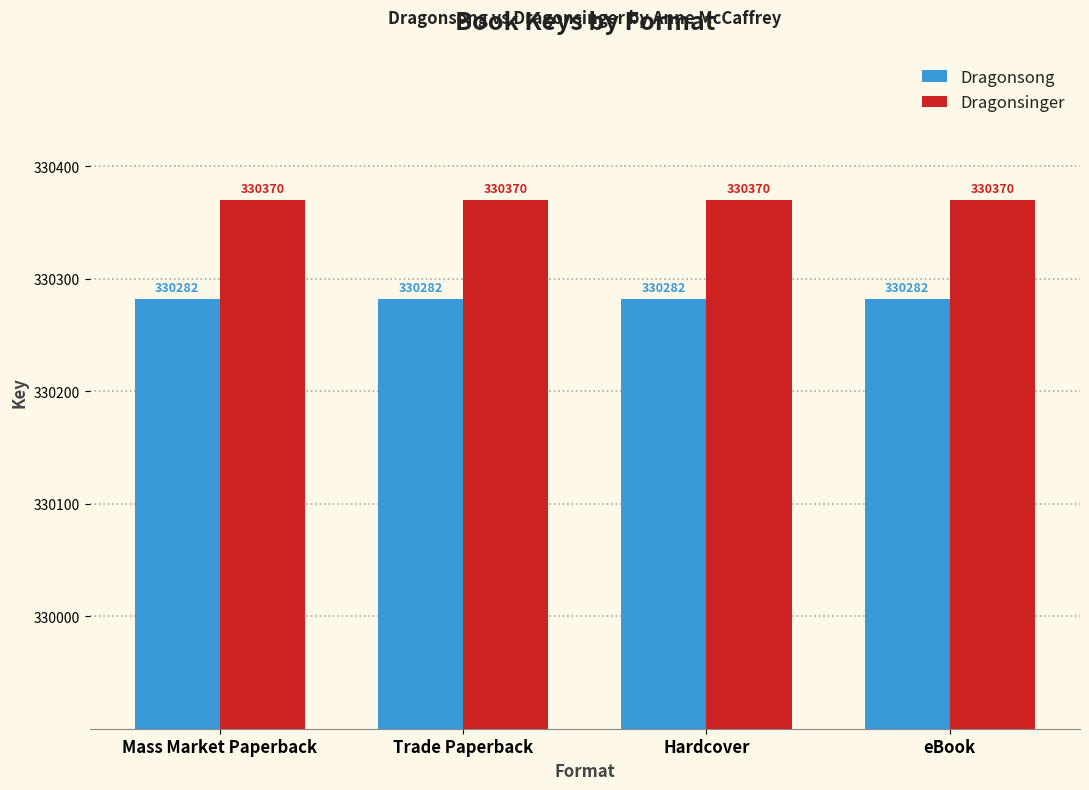

Reading left to right, what are all the values shown in this chart?

Dragonsong: 330282	330282	330282	330282
Dragonsinger: 330370	330370	330370	330370